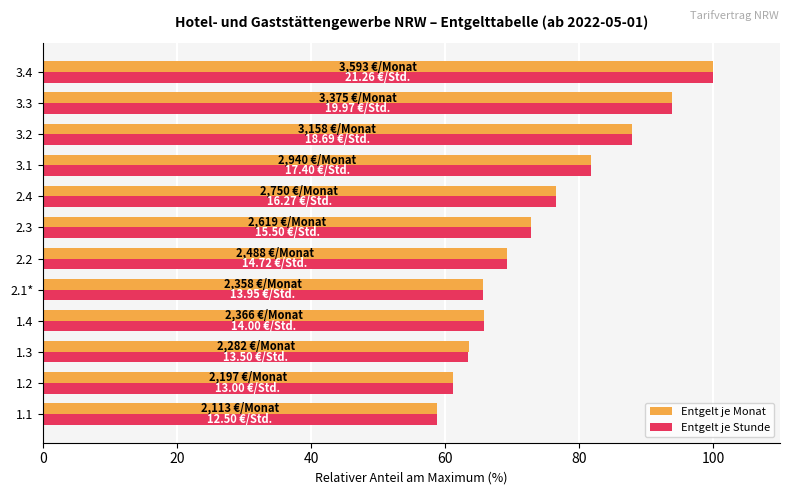

What is the sum of all Entgelt je Stunde values?

897.3